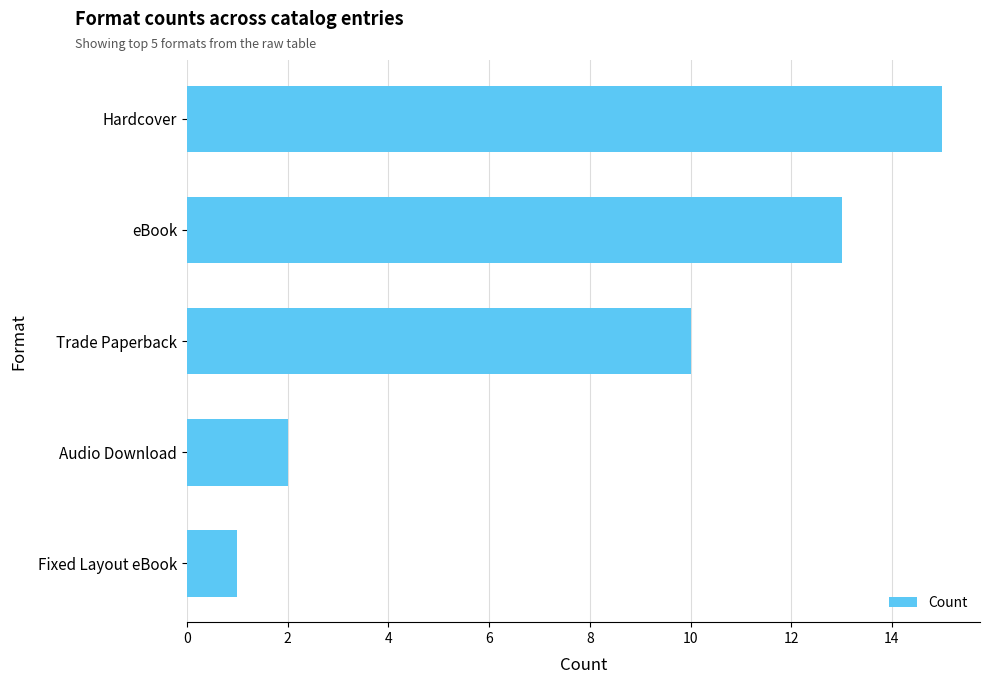

List the labels in order of value, largest first.

Hardcover, eBook, Trade Paperback, Audio Download, Fixed Layout eBook